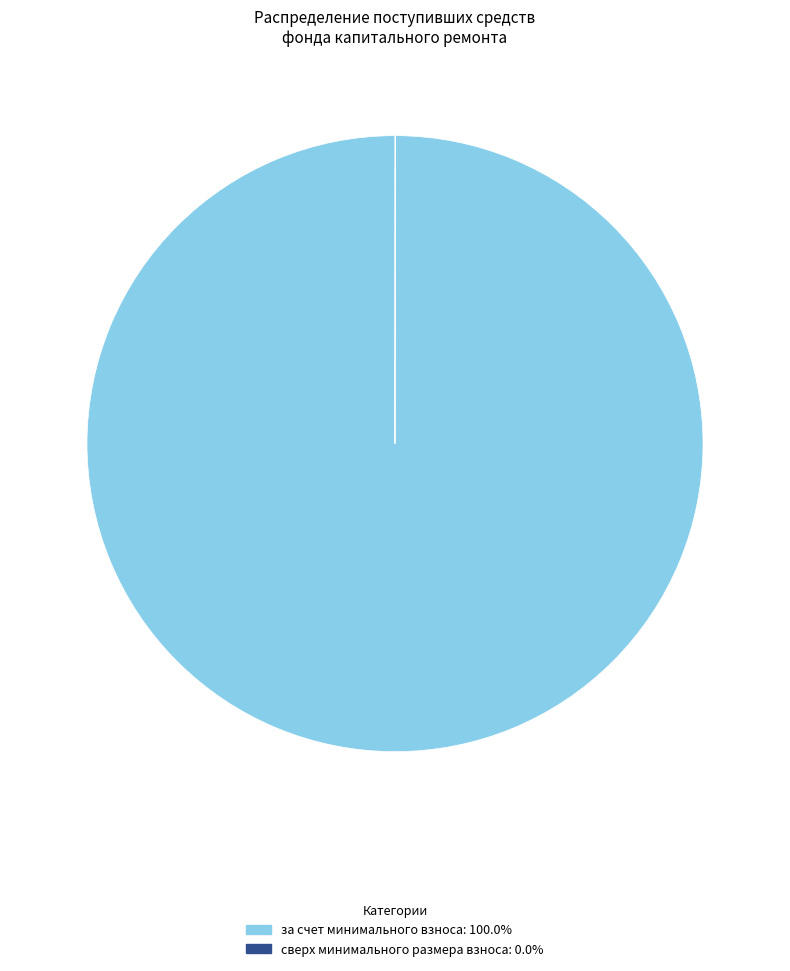

Which category has the biggest portion of the pie?

за счет минимального взноса